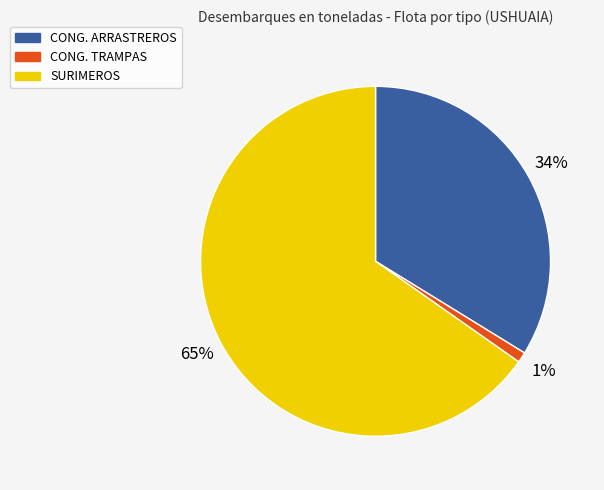

Rank the categories by value from lowest to highest.

CONG. TRAMPAS, CONG. ARRASTREROS, SURIMEROS